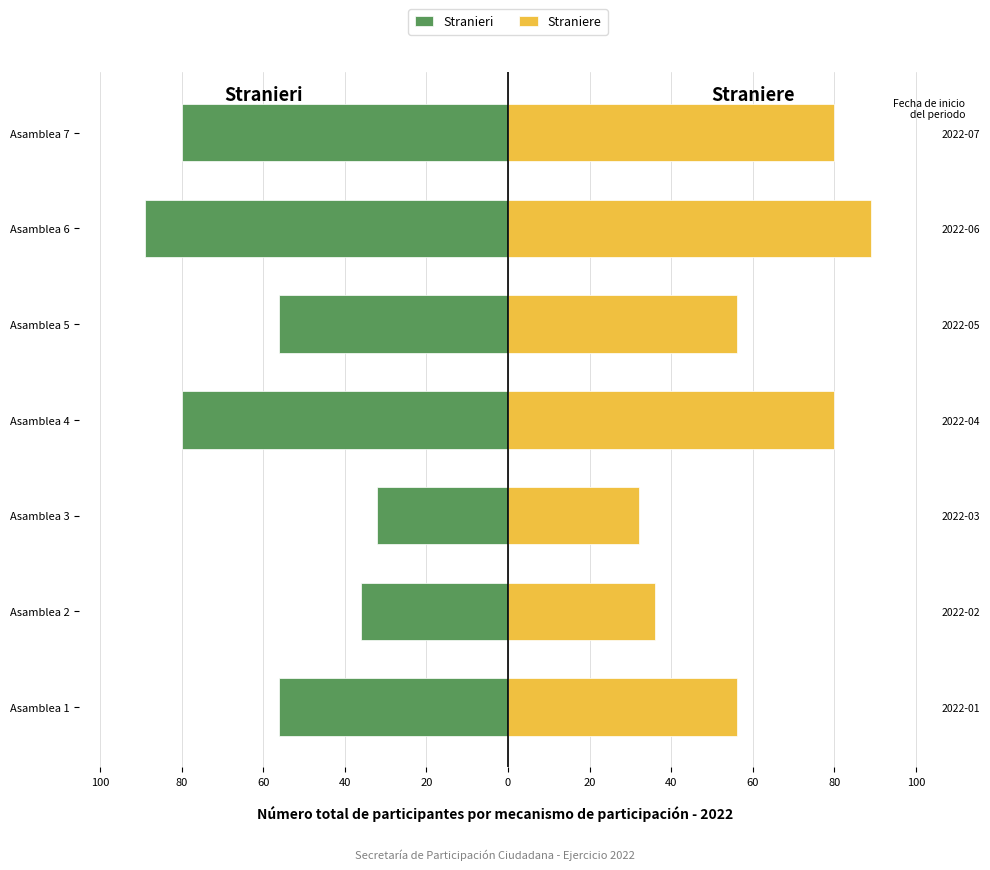

List the series in order of their peak value, lowest first.

Stranieri, Straniere